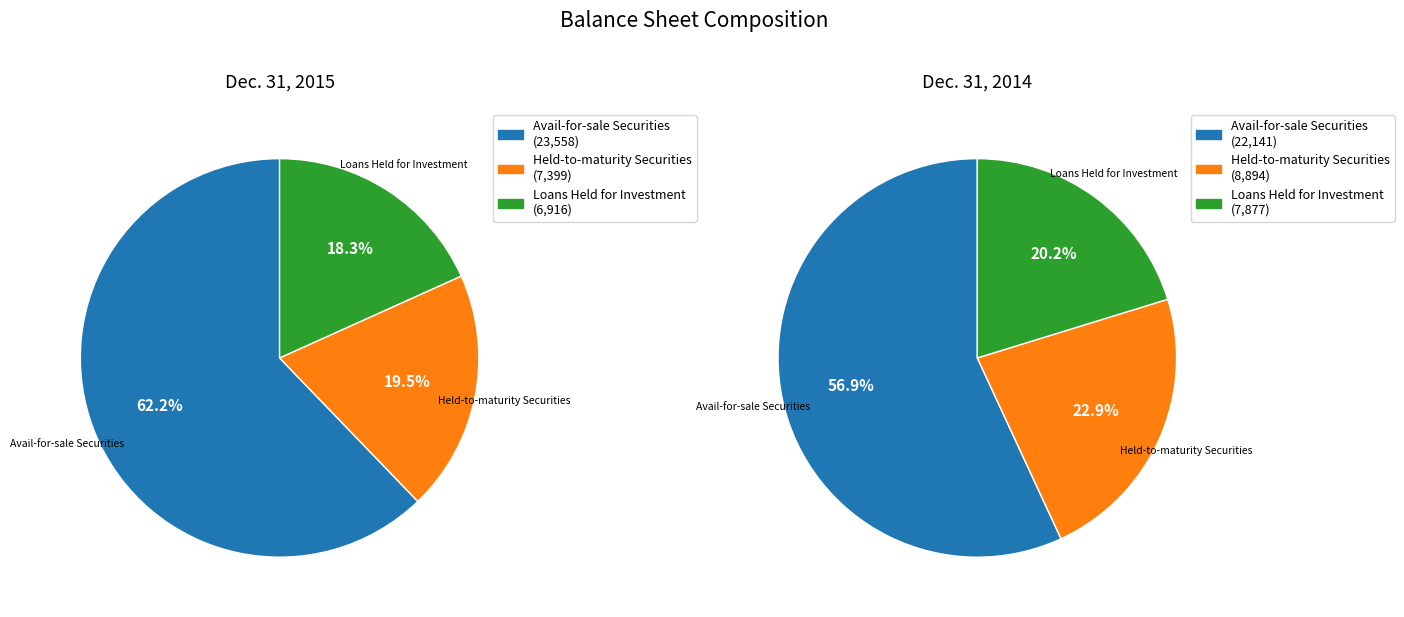

Is Investment securities held-to-maturity the majority of the pie?

No